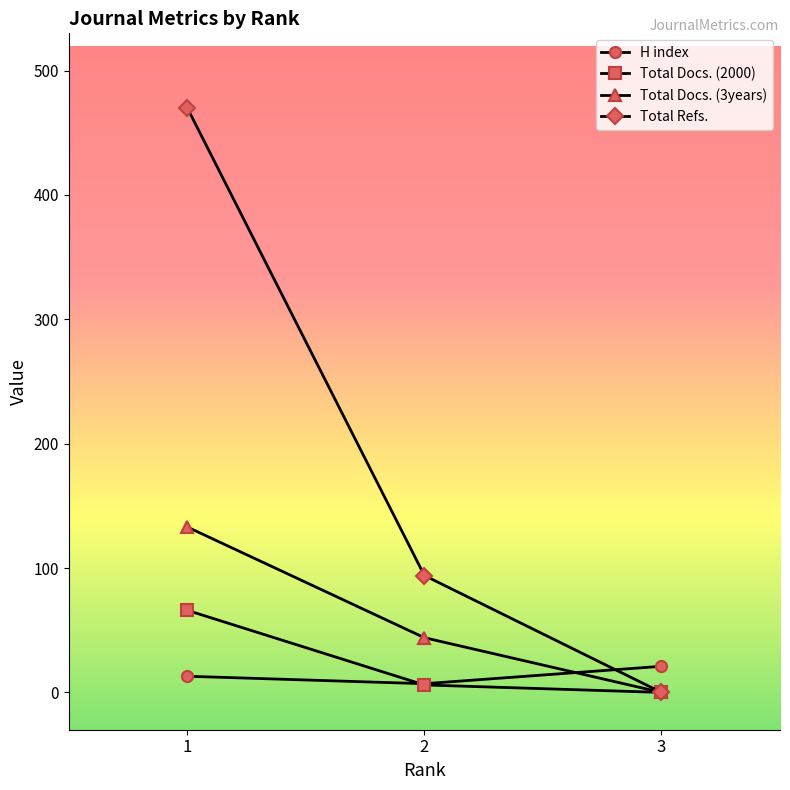

Reading left to right, list all the values displayed in this chart.

H index: 1=13	2=7	3=21
Total Docs. (2000): 1=66	2=6	3=0
Total Docs. (3years): 1=133	2=44	3=0
Total Refs.: 1=470	2=94	3=0